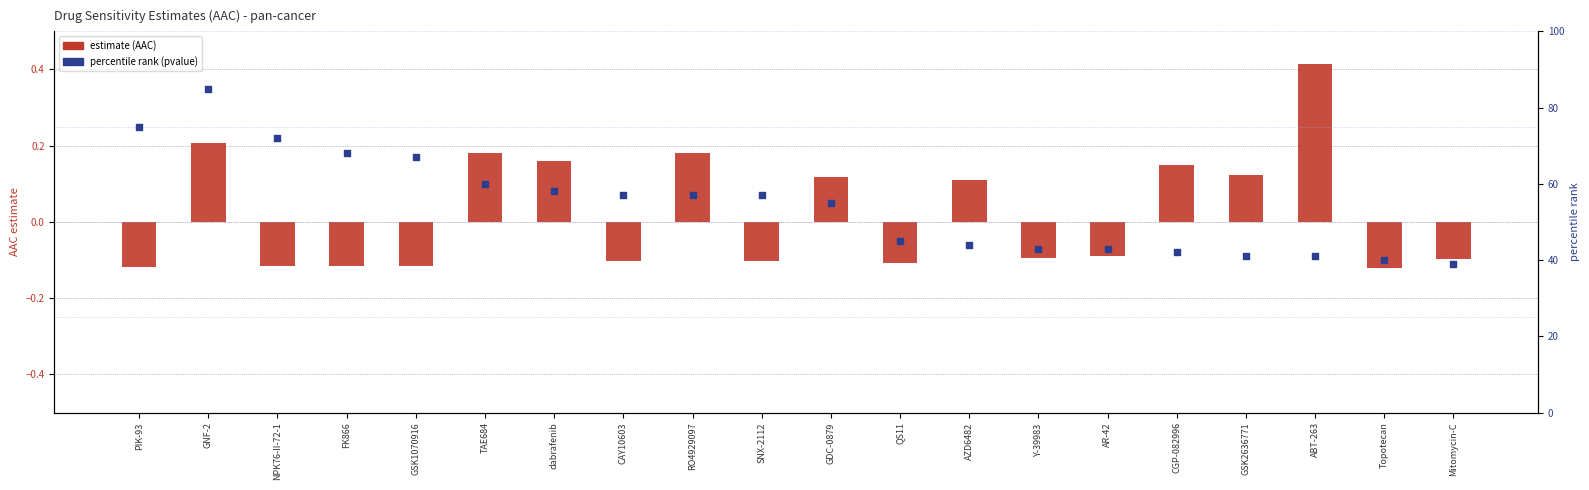

Which series reaches the maximum Y coordinate?

percentile rank (pvalue)